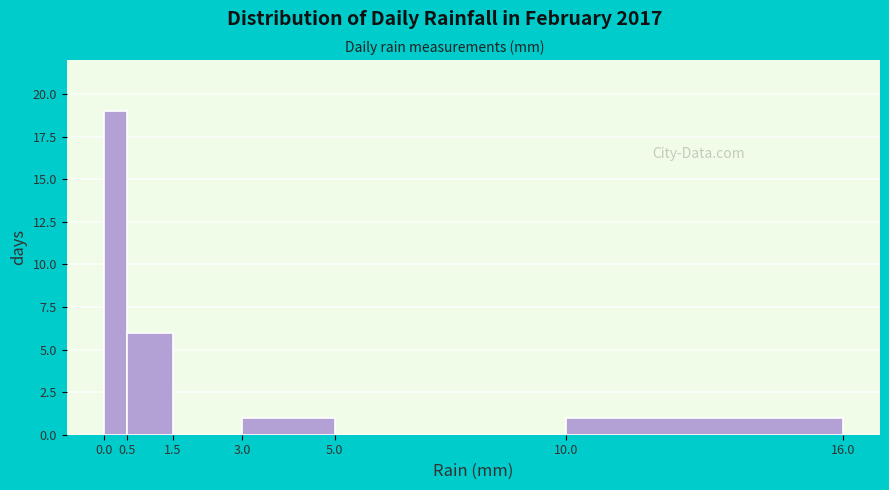

How tall is the bar that spans 0.0 to 0.5 on the x-axis? The values are not printed on the chart, so give them approximately, as read against the axis.

19